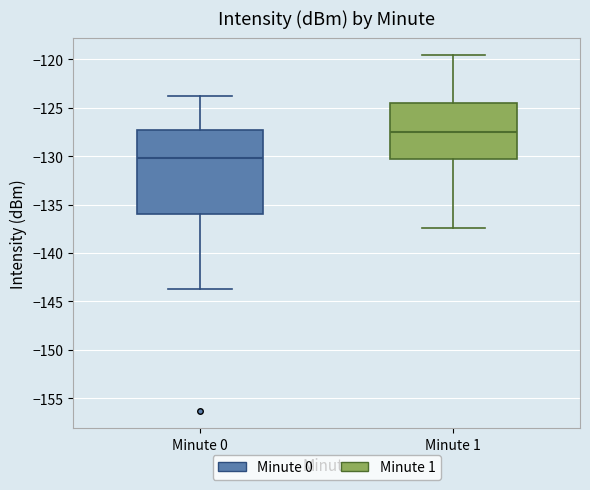

Which box's median line is the highest?

Minute 1